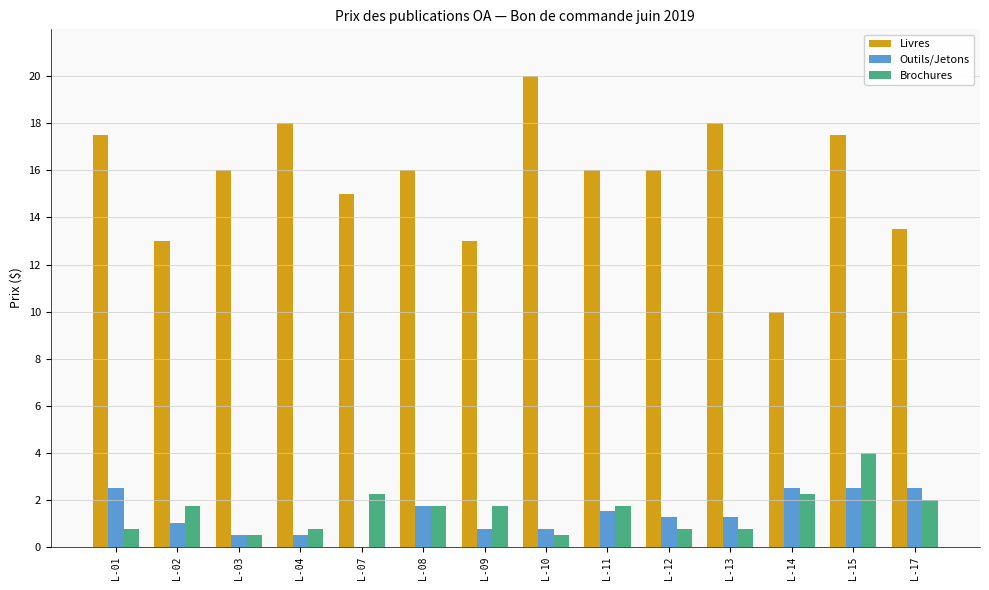

True or false: Livres has a value of 17.5 at L-15.

True